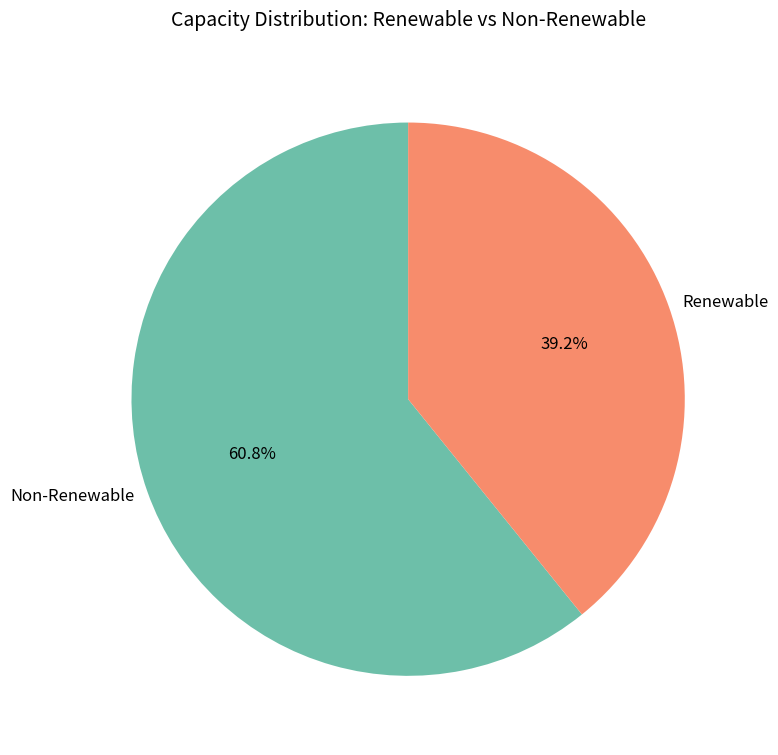

To the nearest percent, what is the average slice percentage?

50%